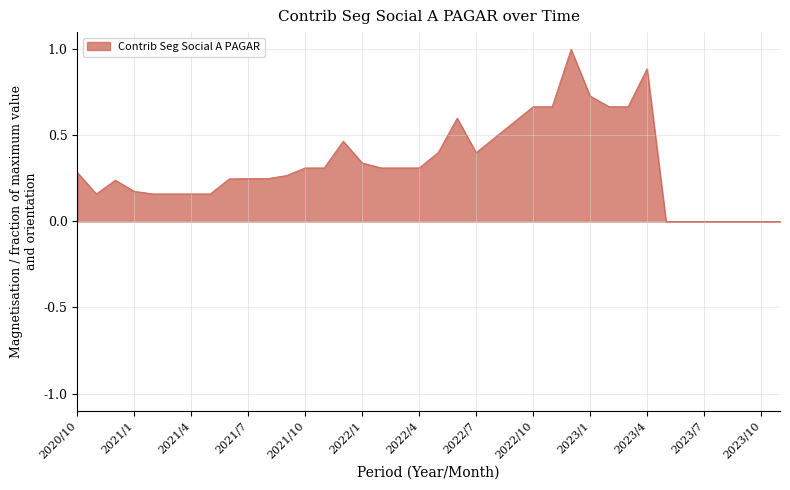

What is the maximum value shown in the chart?

1.0